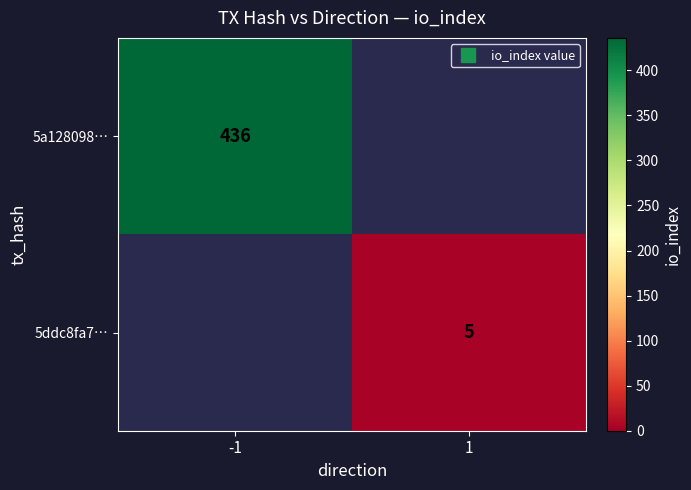

What is the approximate value of 5a128098… at -1?

436.0